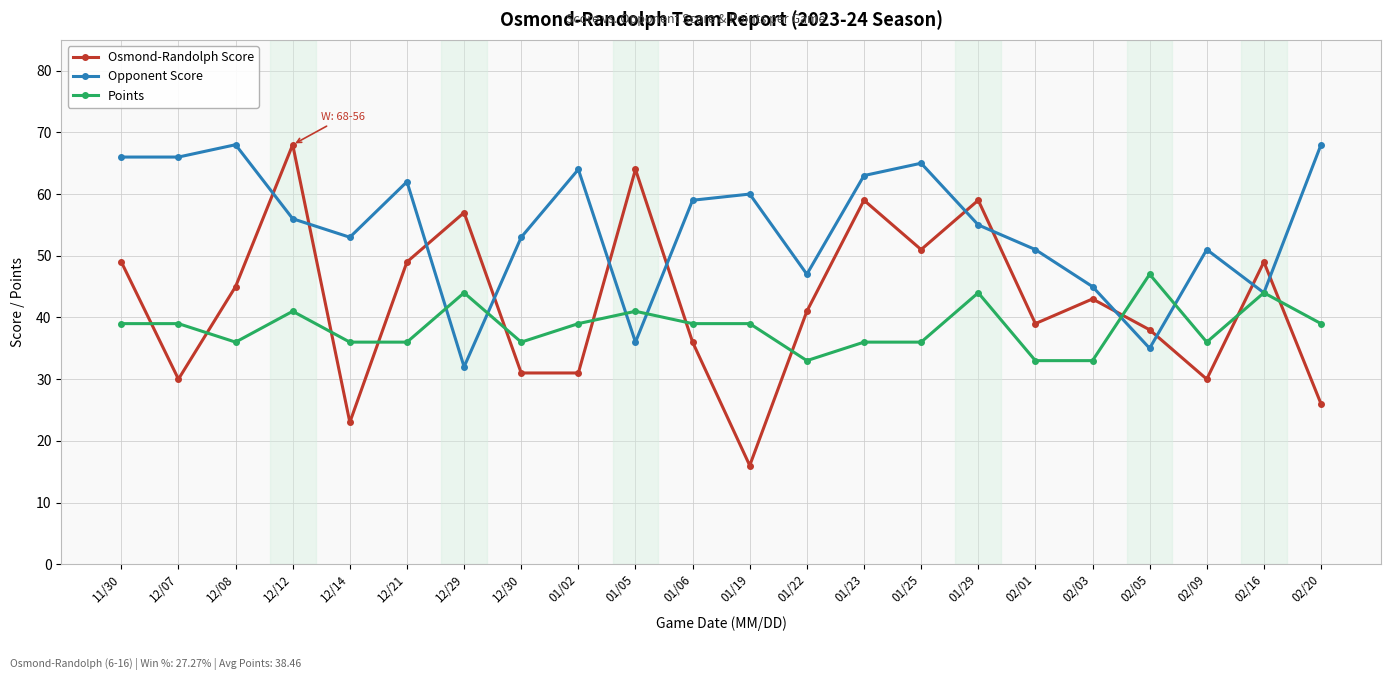

How many categories are shown in the chart?

22